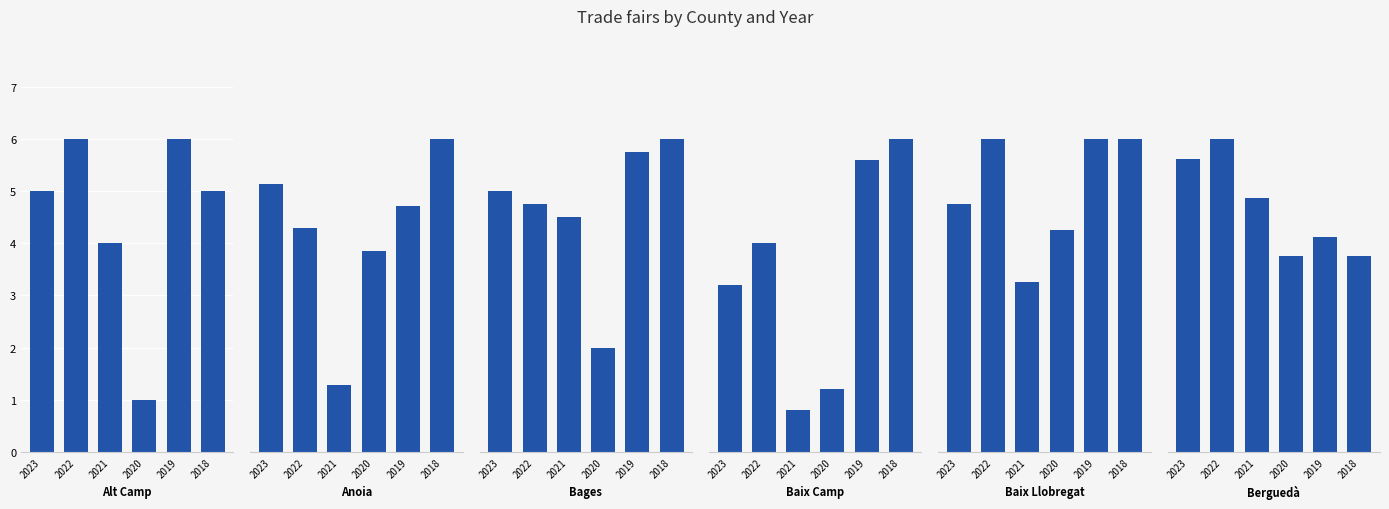

List the series in order of their peak value, lowest first.

Alt Camp, Anoia, Baix Camp, Berguedà, Bages, Baix Llobregat